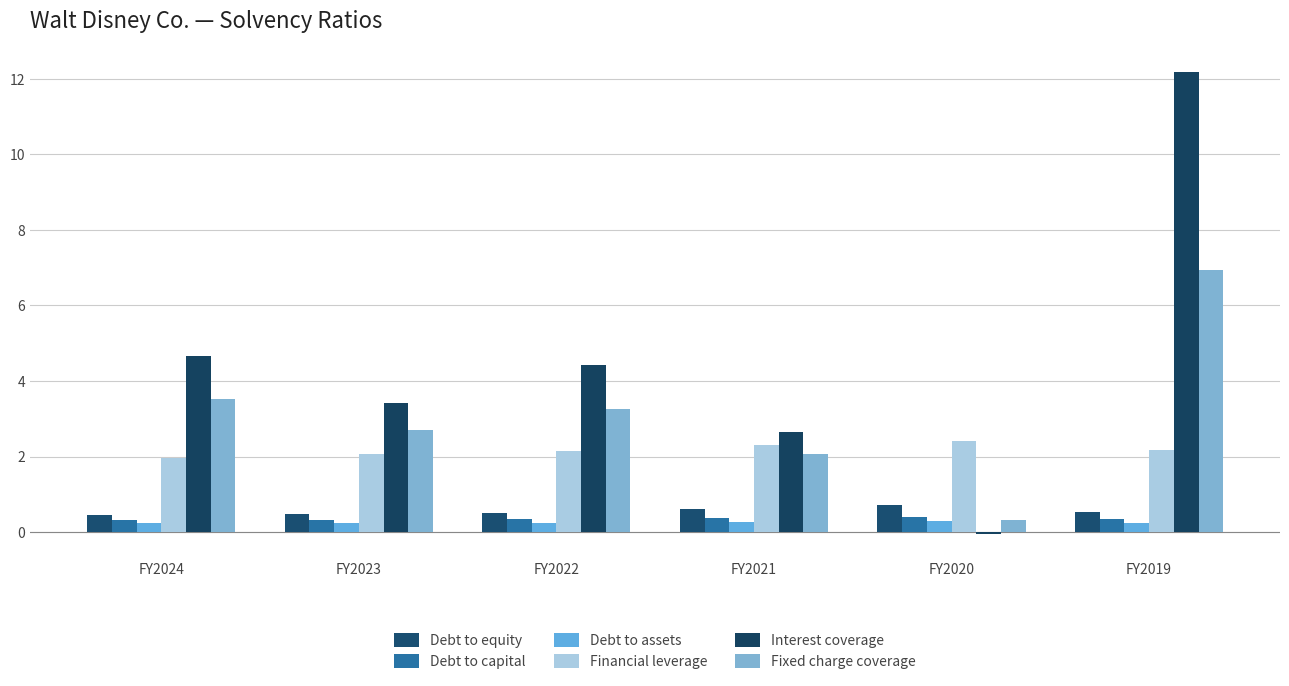

Reading left to right, what are all the values shown in this chart?

Debt to equity: FY2024=0.5	FY2023=0.5	FY2022=0.5	FY2021=0.6	FY2020=0.7	FY2019=0.5
Debt to capital: FY2024=0.3	FY2023=0.3	FY2022=0.3	FY2021=0.4	FY2020=0.4	FY2019=0.3
Debt to assets: FY2024=0.2	FY2023=0.2	FY2022=0.2	FY2021=0.3	FY2020=0.3	FY2019=0.2
Financial leverage: FY2024=1.9	FY2023=2.1	FY2022=2.1	FY2021=2.3	FY2020=2.4	FY2019=2.2
Interest coverage: FY2024=4.7	FY2023=3.4	FY2022=4.4	FY2021=2.7	FY2020=-0.1	FY2019=12.2
Fixed charge coverage: FY2024=3.5	FY2023=2.7	FY2022=3.2	FY2021=2.1	FY2020=0.3	FY2019=6.9